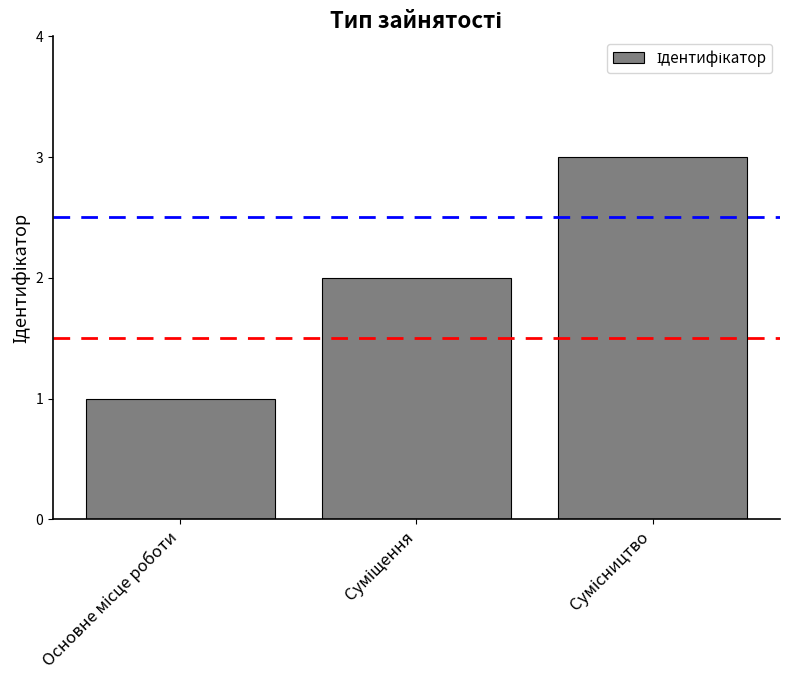

What is the greatest value displayed?

3